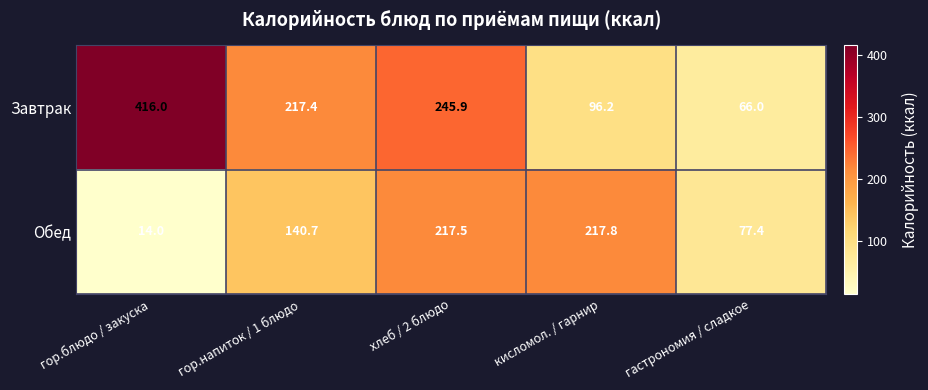

Which category has the highest value across all series?

гор.блюдо / закуска